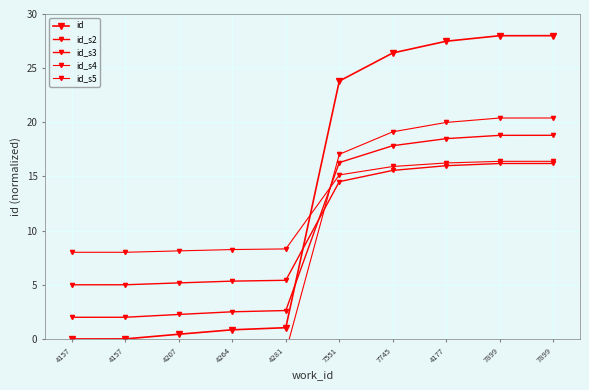

At how many categories does at least one series exceed 16?

5